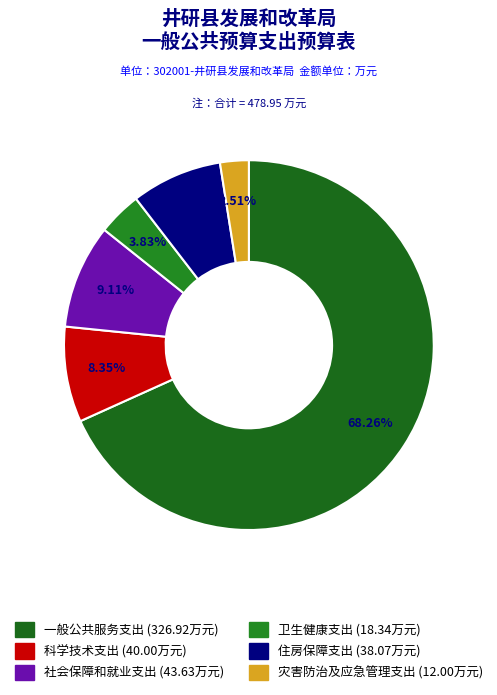

True or false: 社会保障和就业支出 accounts for 1% of the total.

False